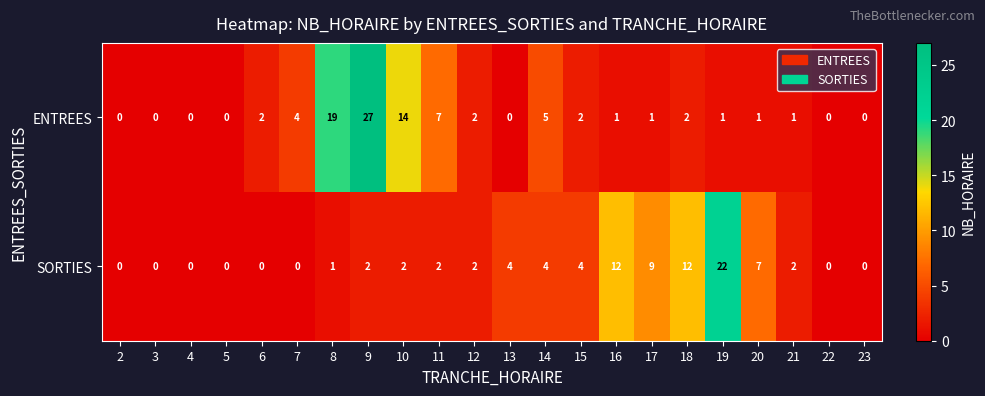

Which series has the largest range (max minus min)?

ENTREES